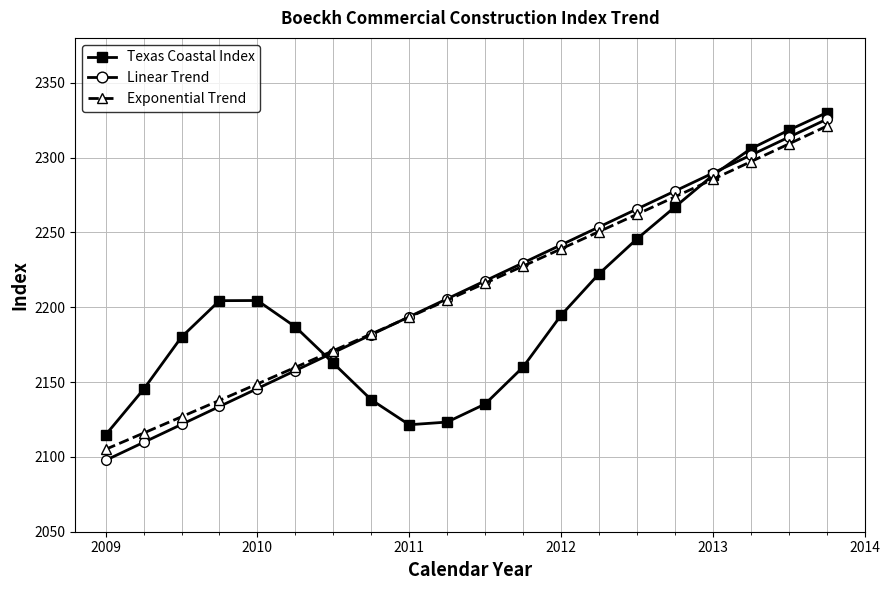

How many lines are shown in the chart?

3